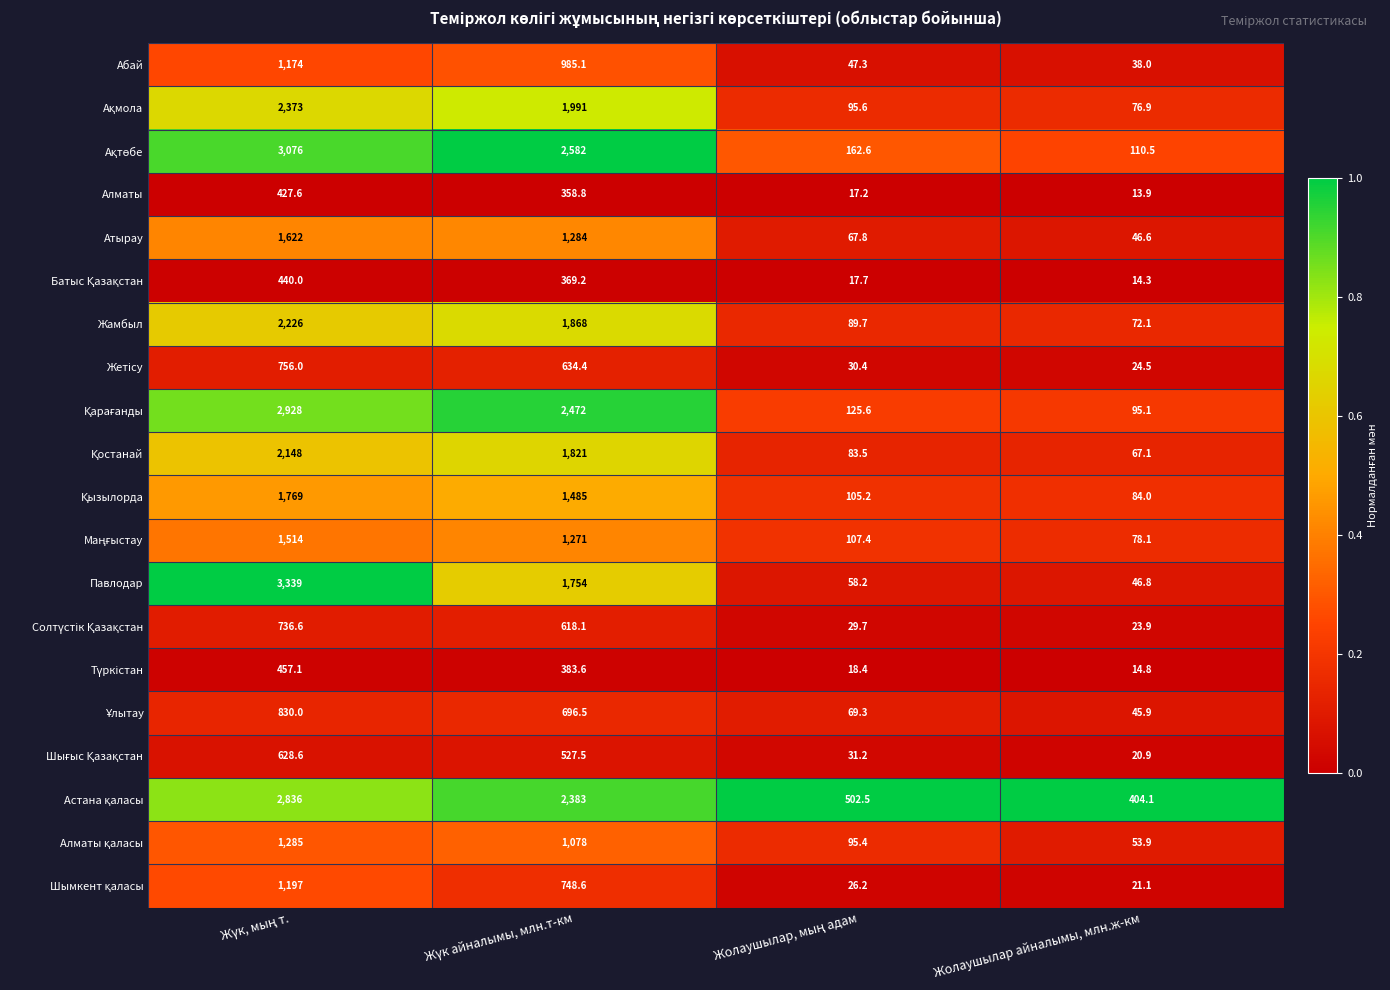

What is the spread (max minus min) of values at Жолаушылар айналымы, млн.ж-км?

390.2